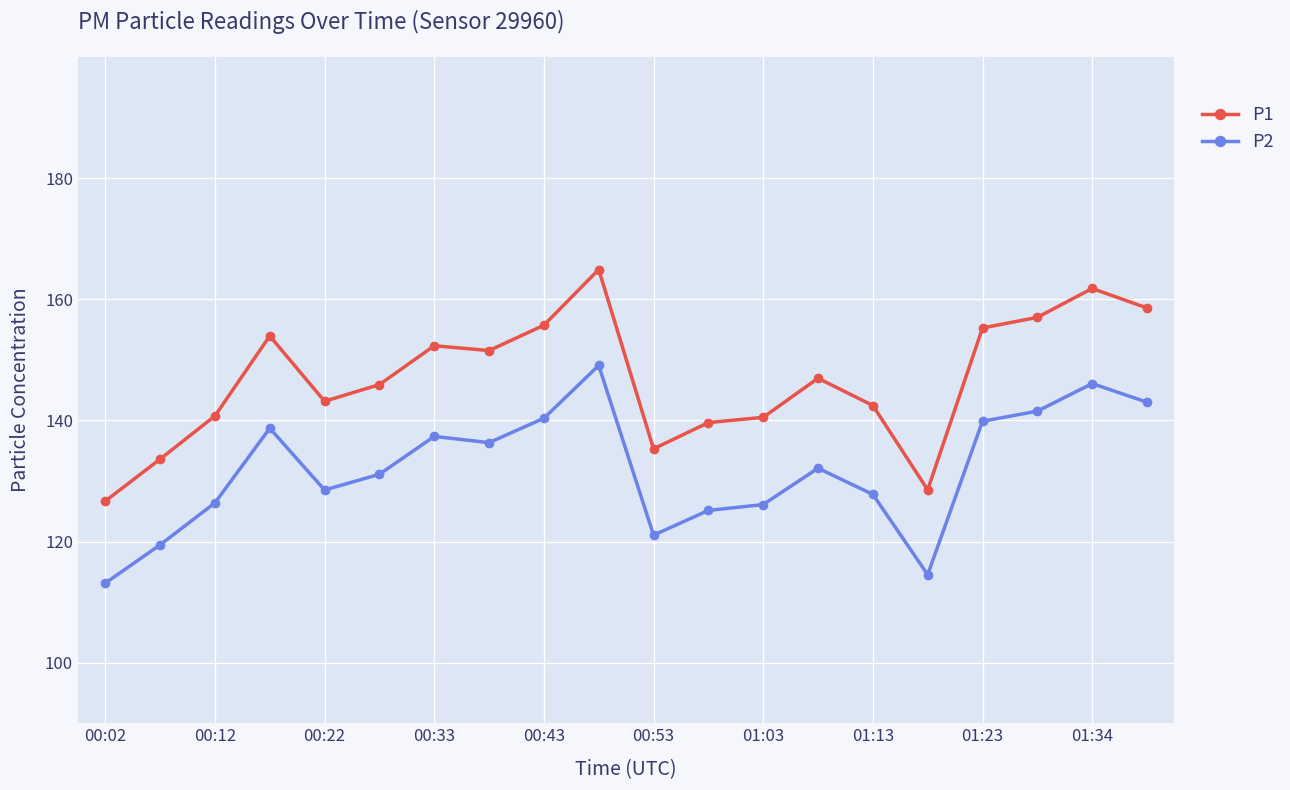

What is the minimum value for P2?

113.1